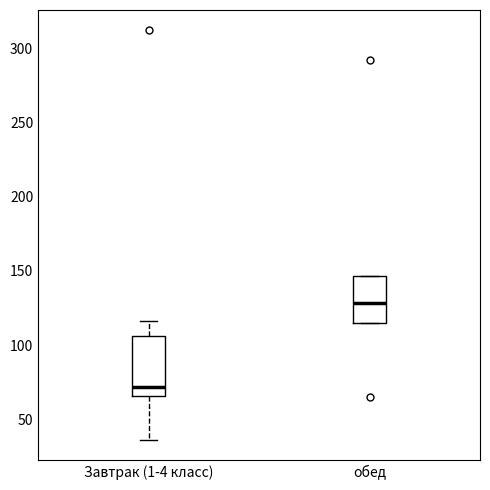

Which box is the tallest, from its lower edge to its upper edge?

Завтрак (1-4 класс)